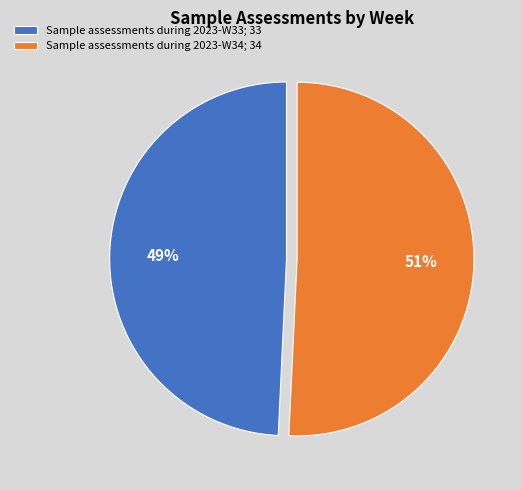

Combined, do Sample assessments during 2023-W33; 33 and Sample assessments during 2023-W34; 34 account for over 50%?

Yes